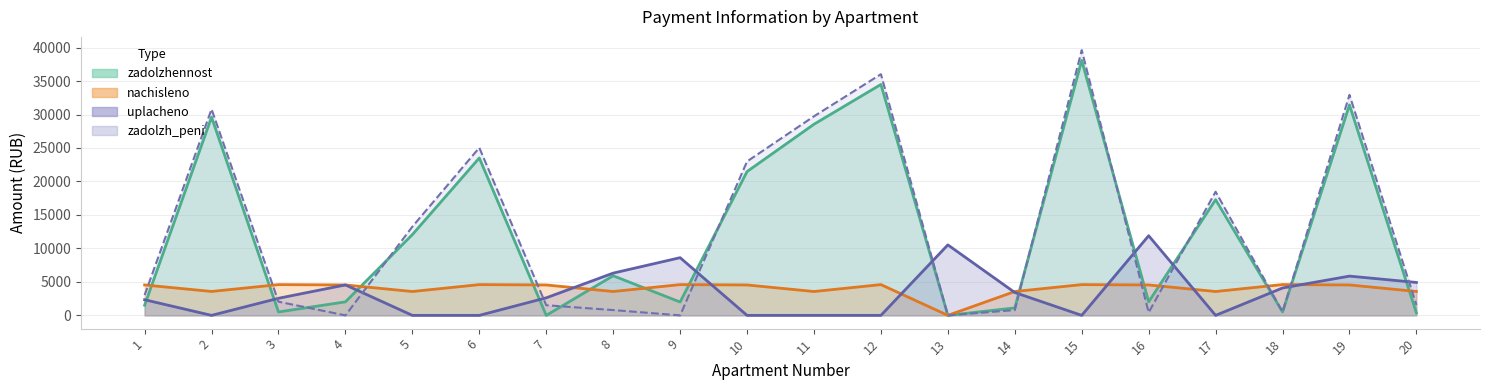

The zadolzh_peni series shows 511.0 at 8. True or false?

False